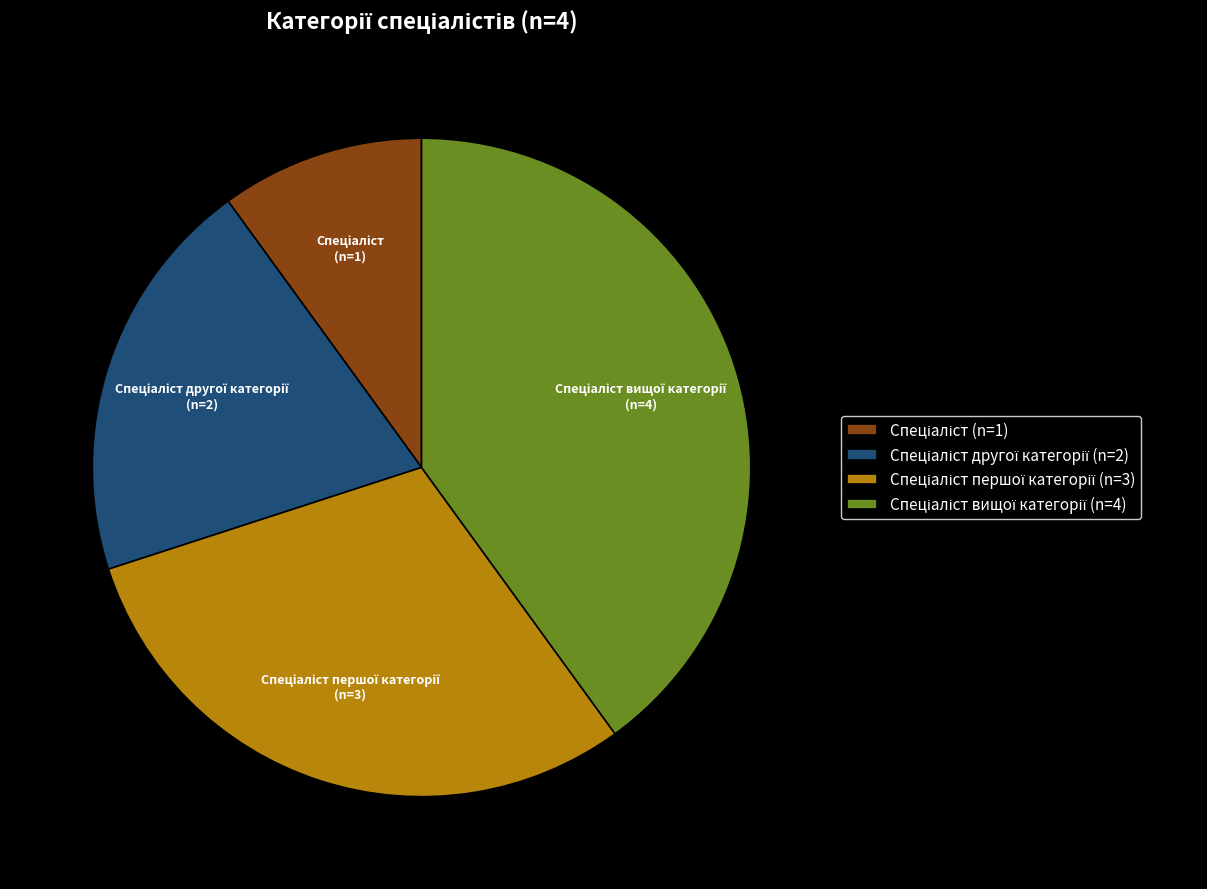

Is there any slice that represents more than half of the pie?

No